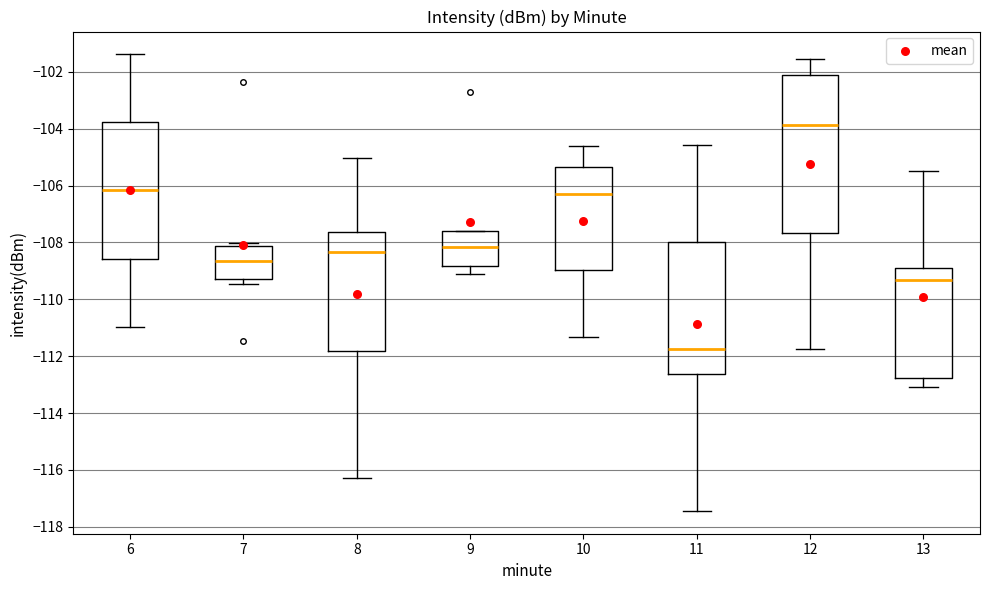

Which box's median line is the lowest?

11